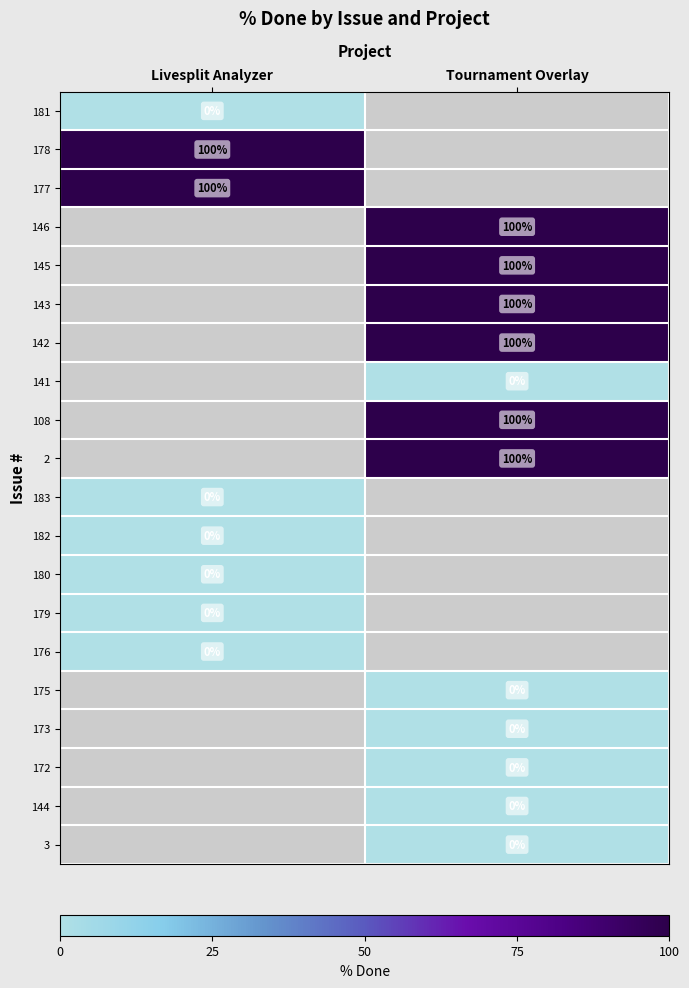

True or false: 142 has a value of 100 at Tournament Overlay.

True